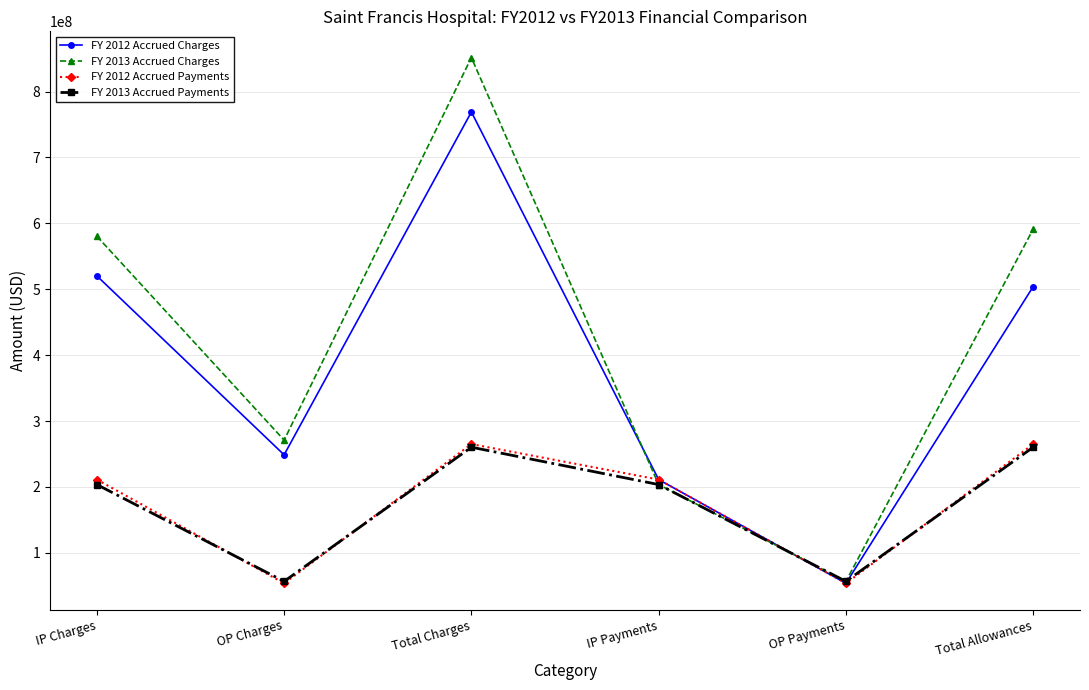

What is the difference between the highest and lowest values at Total Charges?

591180894